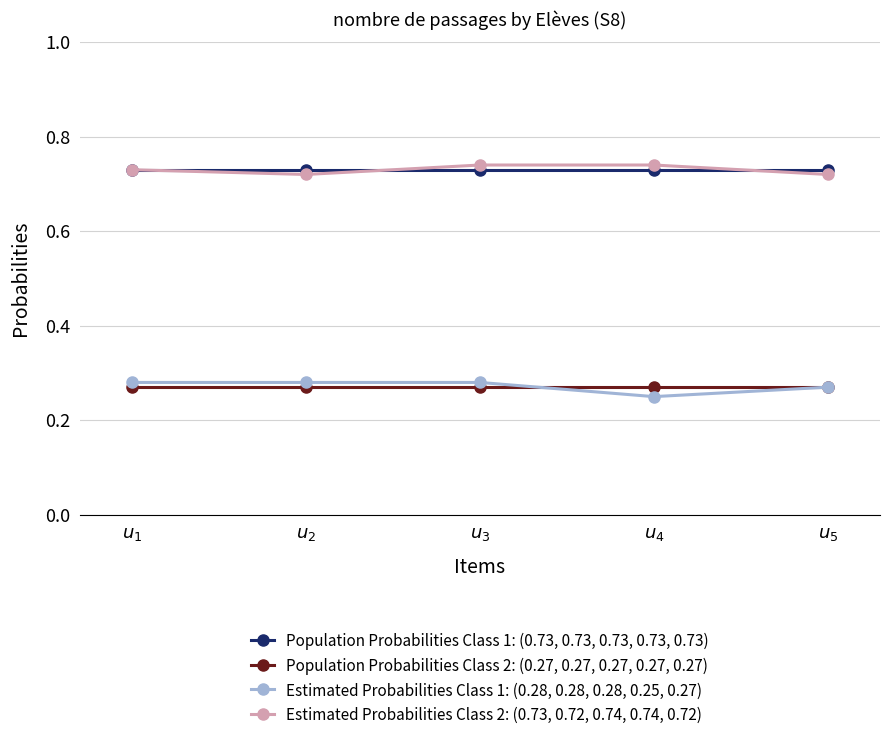

At how many categories does at least one series exceed 0?

5